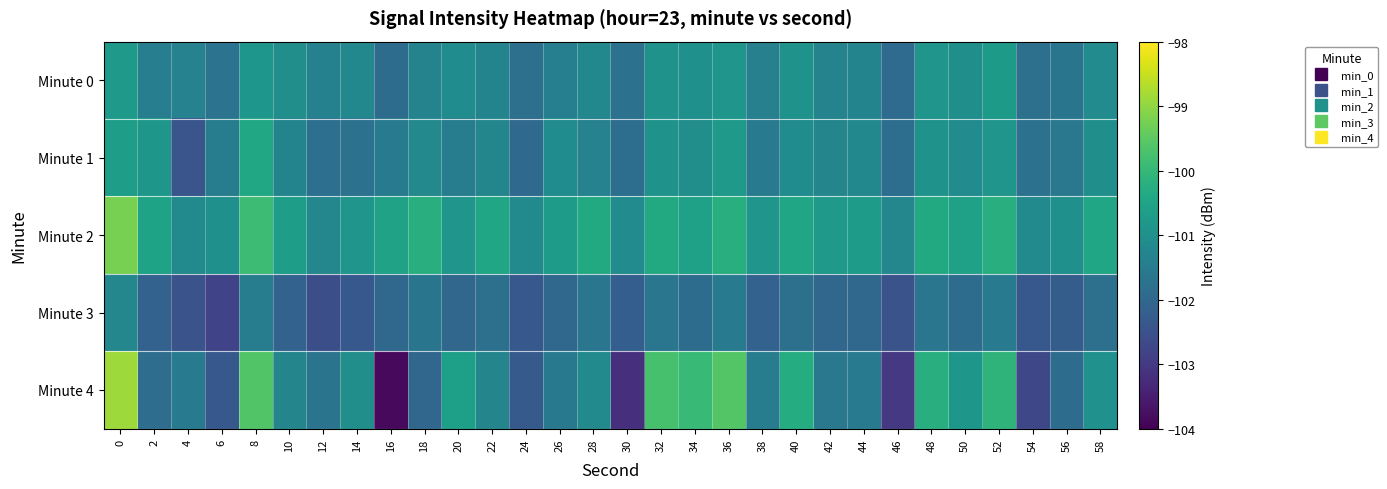

Reading right to left, what are all the values shown in this chart?

Minute 0: 58=-101.1	56=-101.7	54=-101.8	52=-100.7	50=-101.0	48=-100.9	46=-101.9	44=-101.3	42=-101.3	40=-100.9	38=-101.4	36=-100.9	34=-101.0	32=-100.9	30=-101.7	28=-101.2	26=-101.4	24=-101.8	22=-101.3	20=-101.1	18=-101.3	16=-101.9	14=-101.2	12=-101.4	10=-101.0	8=-100.8	6=-101.7	4=-101.3	2=-101.4	0=-100.7
Minute 1: 58=-101.0	56=-101.6	54=-101.7	52=-100.9	50=-101.1	48=-100.9	46=-101.8	44=-101.2	42=-101.3	40=-101.1	38=-101.5	36=-100.8	34=-101.0	32=-100.9	30=-101.8	28=-101.3	26=-101.1	24=-102.0	22=-101.2	20=-101.5	18=-101.2	16=-101.5	14=-101.7	12=-101.8	10=-101.3	8=-100.4	6=-101.5	4=-102.4	2=-100.8	0=-100.6
Minute 2: 58=-100.5	56=-101.0	54=-101.1	52=-100.2	50=-100.6	48=-100.3	46=-101.2	44=-100.7	42=-100.8	40=-100.5	38=-100.9	36=-100.2	34=-100.6	32=-100.3	30=-101.1	28=-100.3	26=-100.7	24=-101.1	22=-100.5	20=-100.9	18=-100.2	16=-100.5	14=-100.9	12=-101.2	10=-100.7	8=-99.9	6=-101.0	4=-101.1	2=-100.5	0=-99.2
Minute 3: 58=-101.8	56=-102.2	54=-102.3	52=-101.5	50=-101.9	48=-101.7	46=-102.5	44=-102.0	42=-102.0	40=-101.8	38=-102.1	36=-101.5	34=-101.9	32=-101.7	30=-102.2	28=-101.7	26=-102.0	24=-102.3	22=-101.8	20=-102.0	18=-101.7	16=-102.0	14=-102.3	12=-102.6	10=-102.1	8=-101.5	6=-102.8	4=-102.5	2=-102.1	0=-101.2
Minute 4: 58=-101.0	56=-101.9	54=-102.7	52=-100.1	50=-100.8	48=-100.2	46=-103.0	44=-101.5	42=-101.6	40=-100.3	38=-101.5	36=-99.6	34=-99.9	32=-99.8	30=-103.2	28=-101.2	26=-101.6	24=-102.3	22=-101.3	20=-100.6	18=-102.0	16=-103.9	14=-101.0	12=-101.7	10=-101.3	8=-99.6	6=-102.4	4=-101.5	2=-101.9	0=-98.9